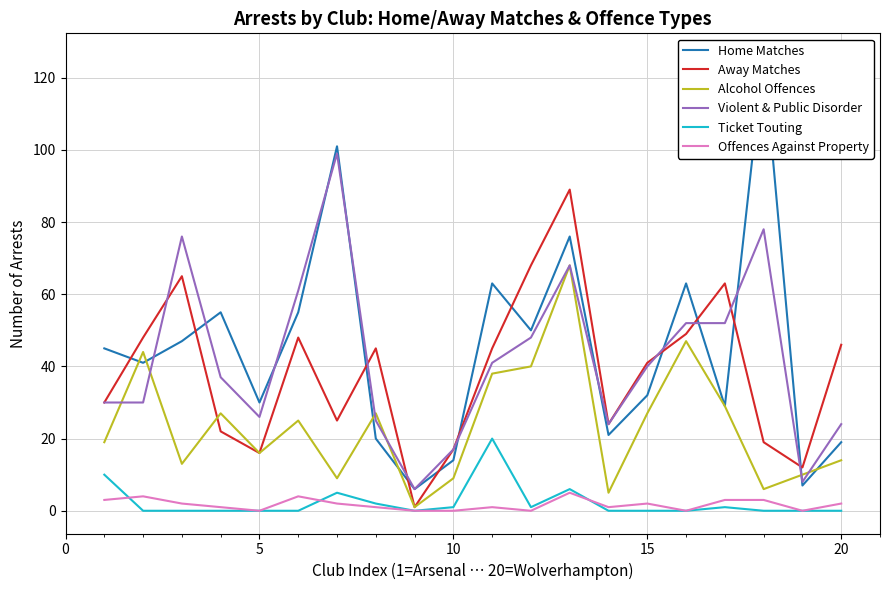

How many values in Offences Against Property are above zero?

14